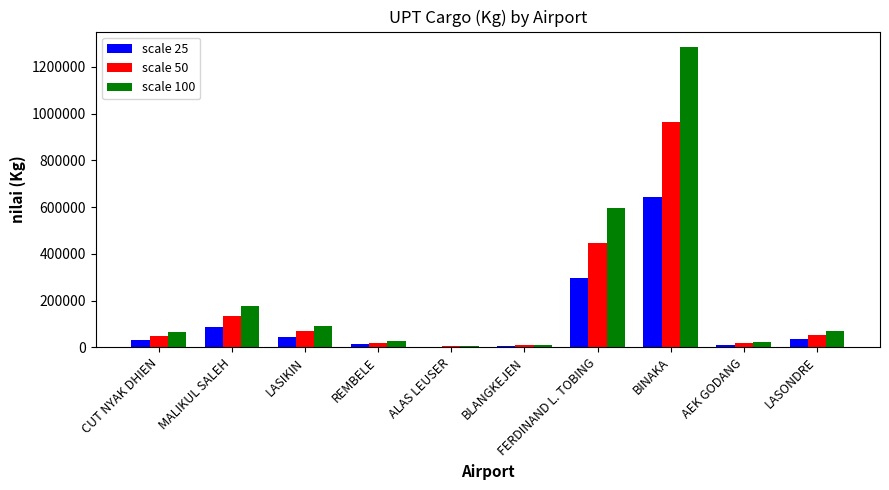

What is the average value of the scale 100 series?

234872.2